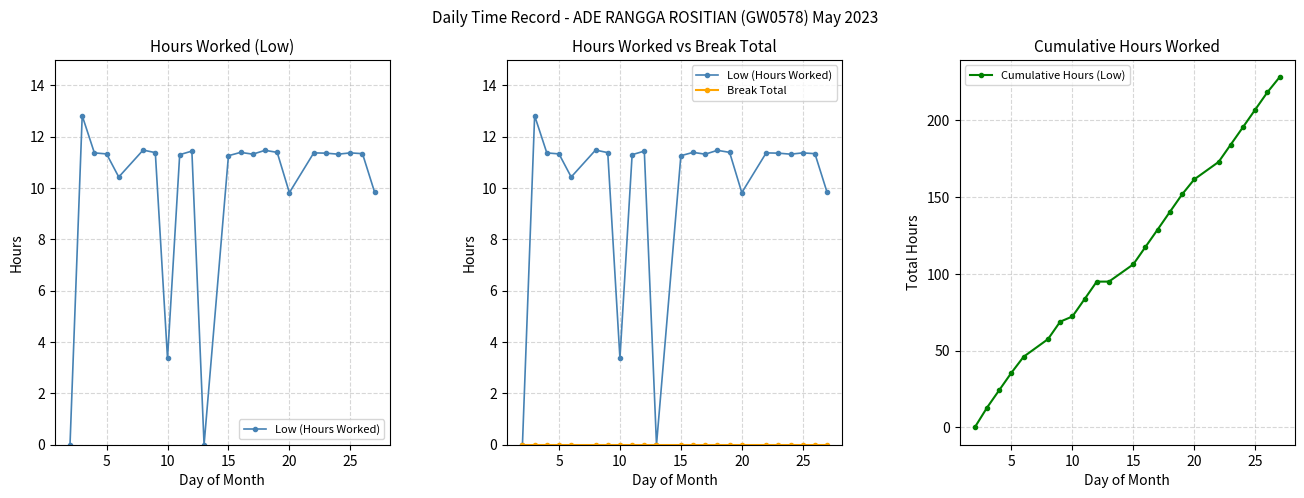

Reading left to right, what are all the values shown in this chart?

Low (Hours Worked): 0.0	12.8	11.4	11.3	10.4	11.5	11.4	3.4	11.3	11.4	0.0	11.3	11.4	11.3	11.5	11.4	9.8	11.4	11.4	11.3	11.4	11.3	9.8
Break Total: 0.0	0.0	0.0	0.0	0.0	0.0	0.0	0.0	0.0	0.0	0.0	0.0	0.0	0.0	0.0	0.0	0.0	0.0	0.0	0.0	0.0	0.0	0.0
Cumulative Hours (Low): 0.0	12.8	24.2	35.5	45.9	57.4	68.8	72.2	83.5	94.9	94.9	106.2	117.6	128.9	140.4	151.8	161.6	172.9	184.3	195.6	207.0	218.3	228.2